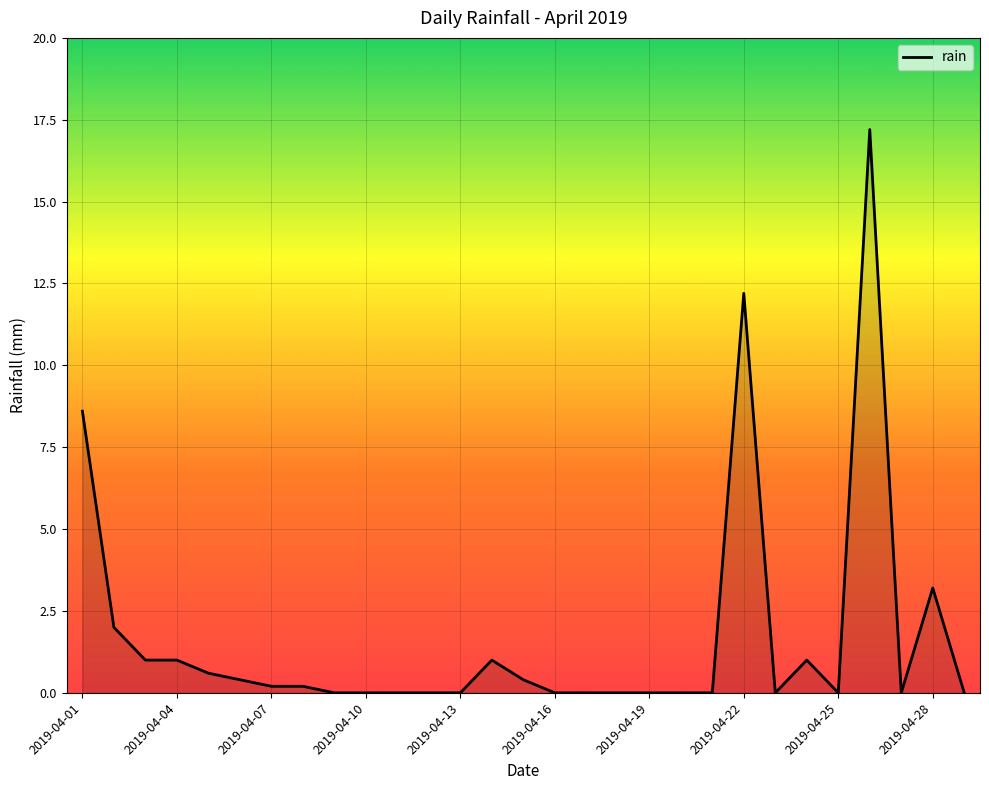

What is the maximum value shown in the chart?

17.2